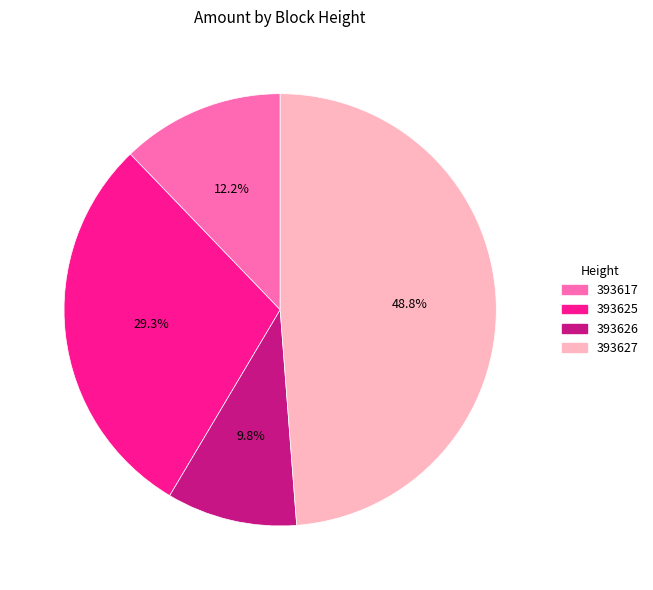

Combined, what portion of the pie is 393626 and 393617?

22.0%